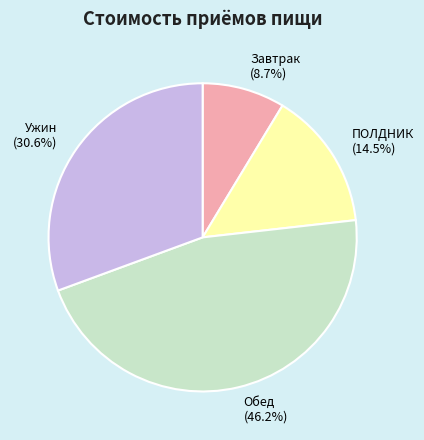

The ПОЛДНИК slice represents 3% of the pie. True or false?

False